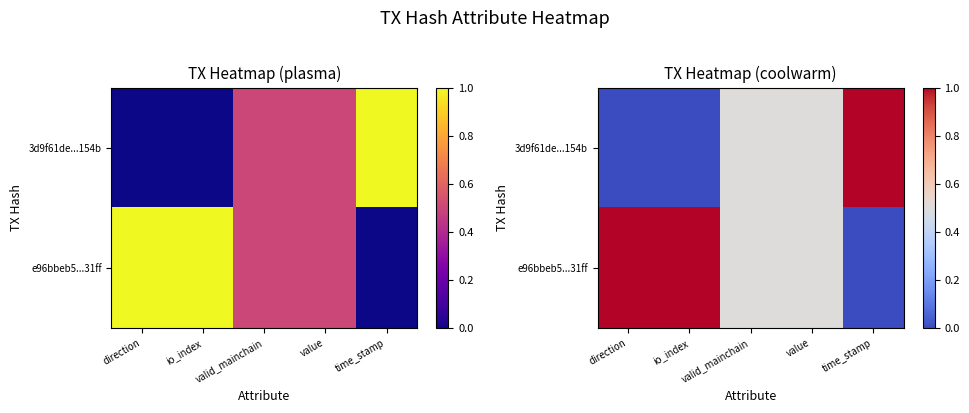

What is the greatest value displayed?

1.0